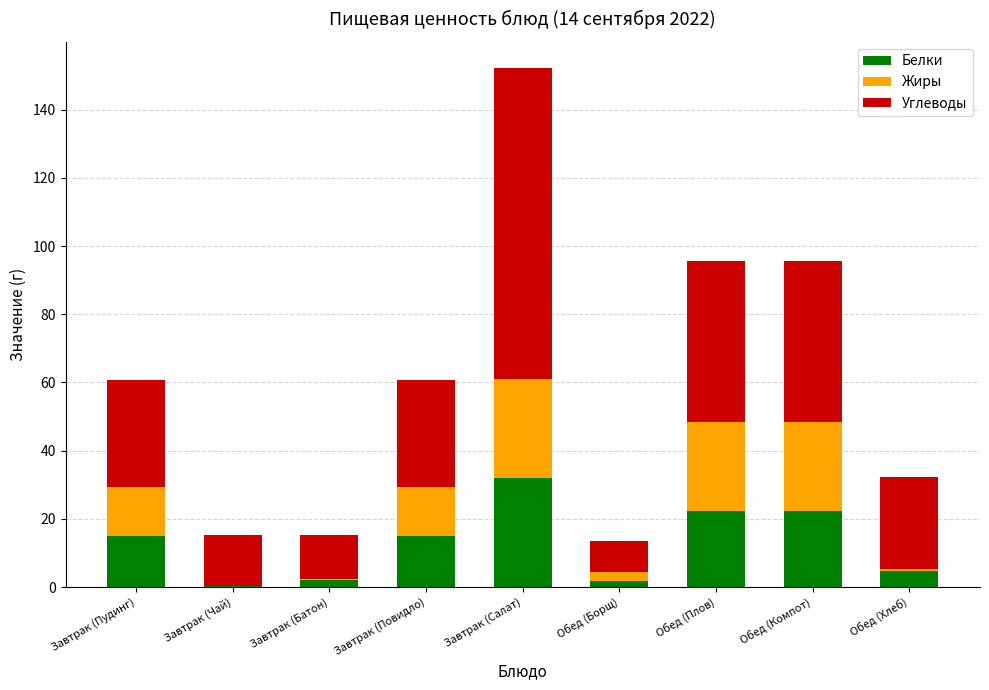

At which category is the sum across all series the highest?

Завтрак (Салат)